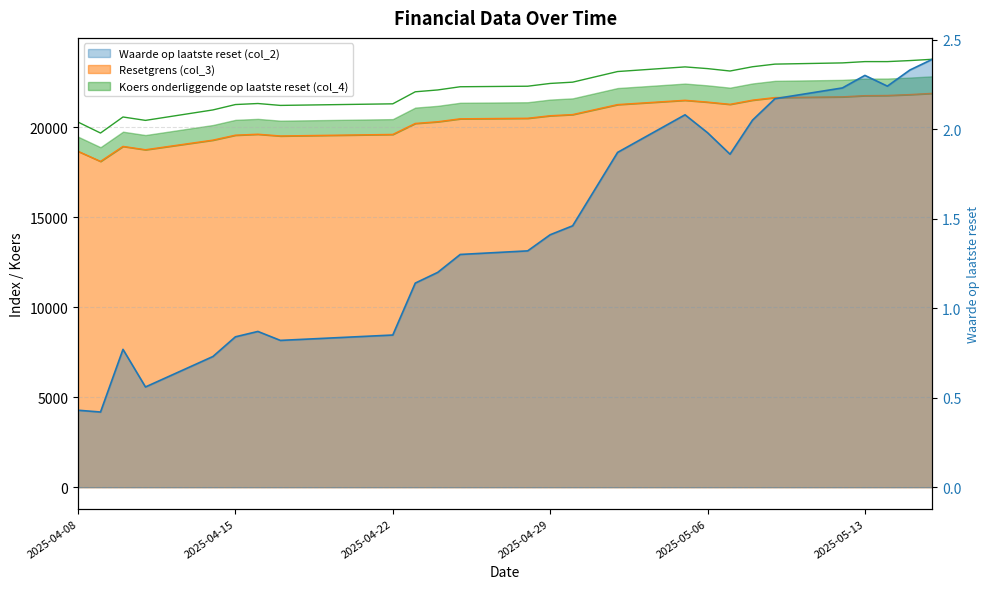

At which label does Waarde op laatste reset (col_2) reach its minimum?

2025-04-09